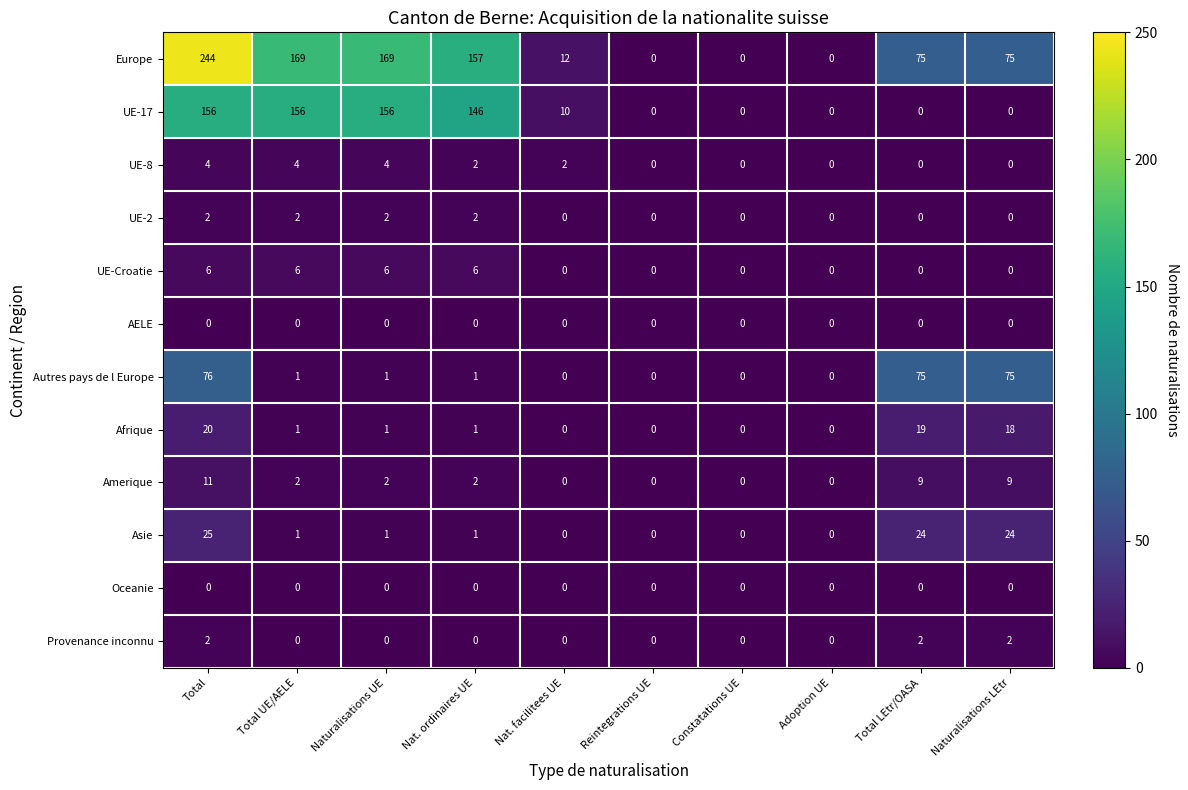

What is the greatest value displayed?

244